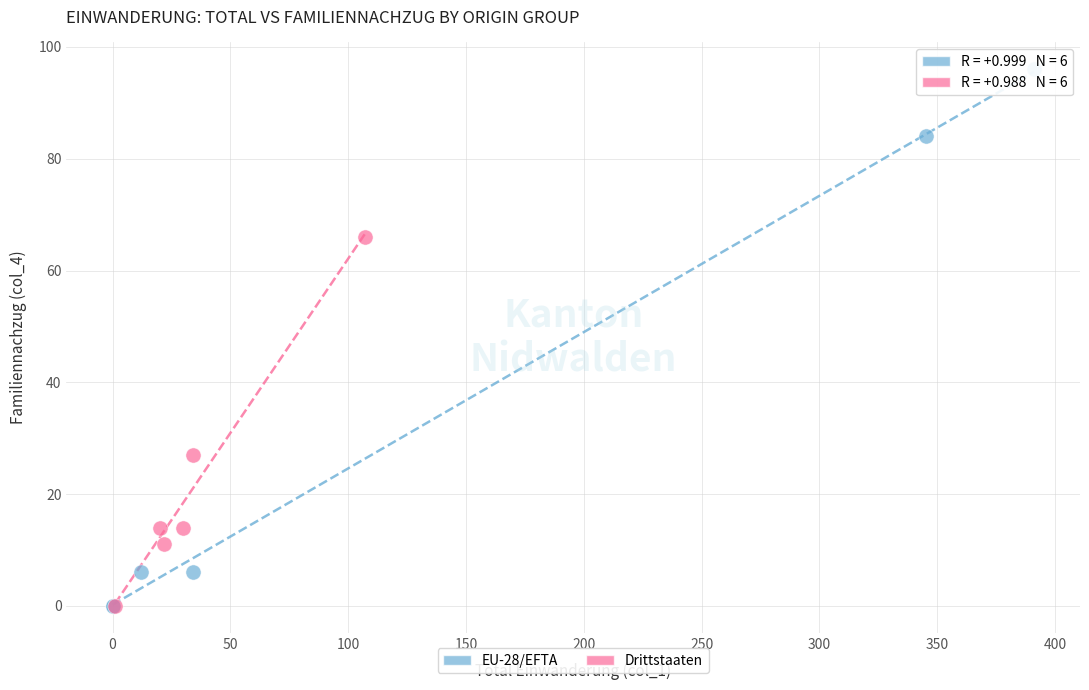

What are all the series names shown in the legend?

EU-28/EFTA, Drittstaaten